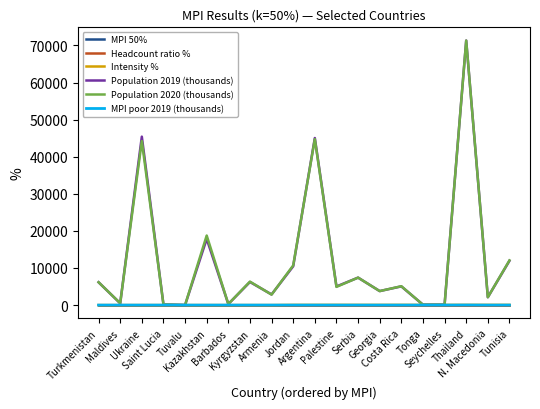

What is the difference between the maximum and second lowest values in the Population 2020 (thousands) series?

71203.4